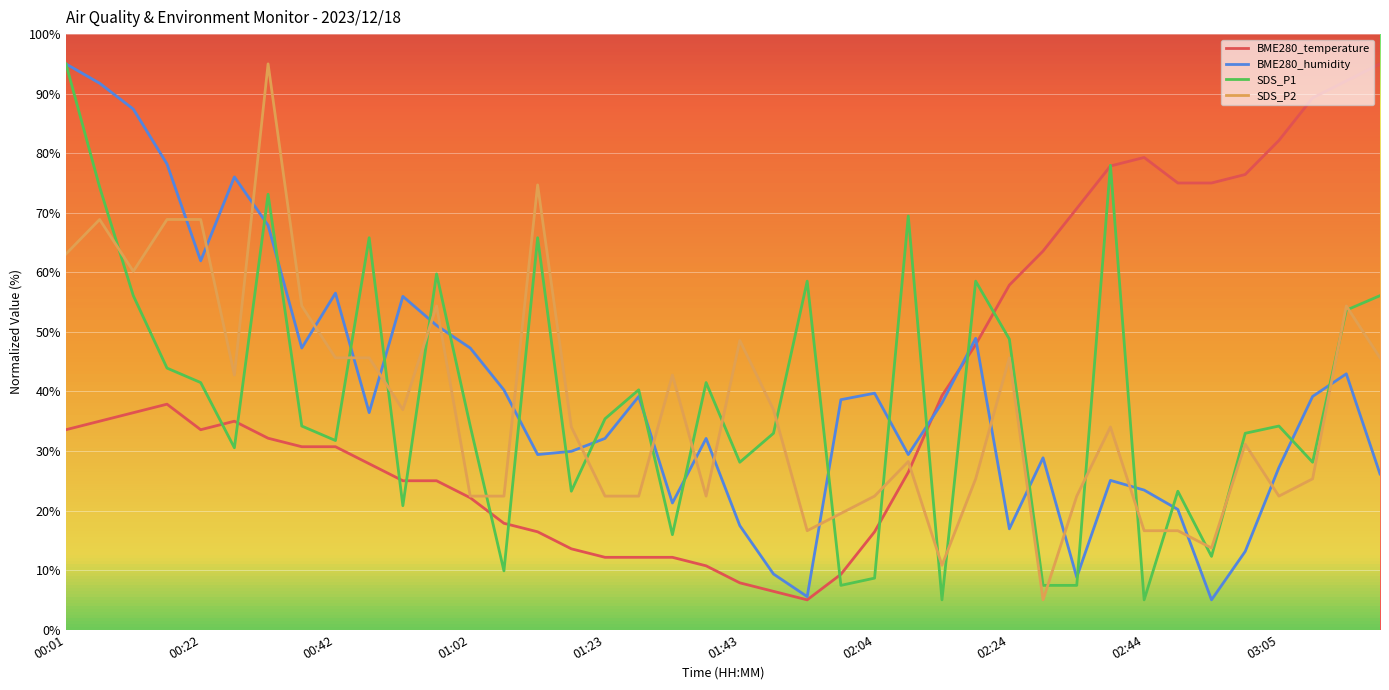

What is the highest value of the BME280_humidity series?

95.0